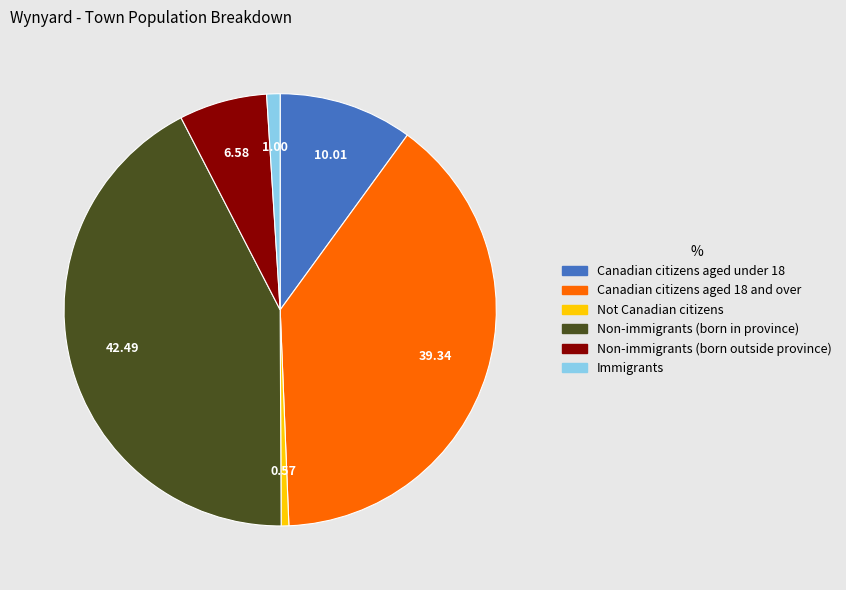

Is there a majority slice in this chart?

No